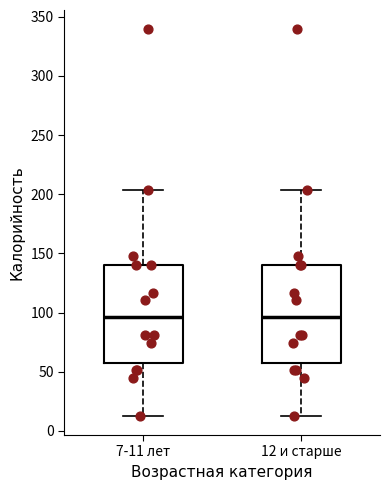

Reading left to right, read every box against the y-axis: the position of its median line, the range the box covers, and the ends of its whiskers. The values are not printed on the chart, so give them approximately, as read against the axis.

7-11 лет: median 95, box 55 to 140, whiskers 15 to 205
12 и старше: median 95, box 55 to 140, whiskers 15 to 205